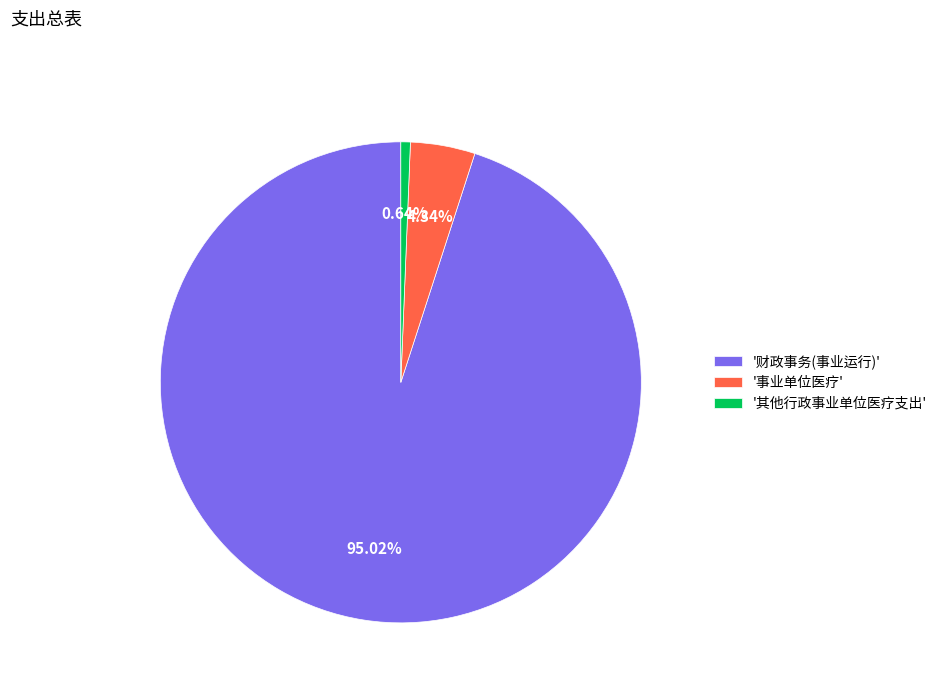

Count the number of slices in the pie.

3